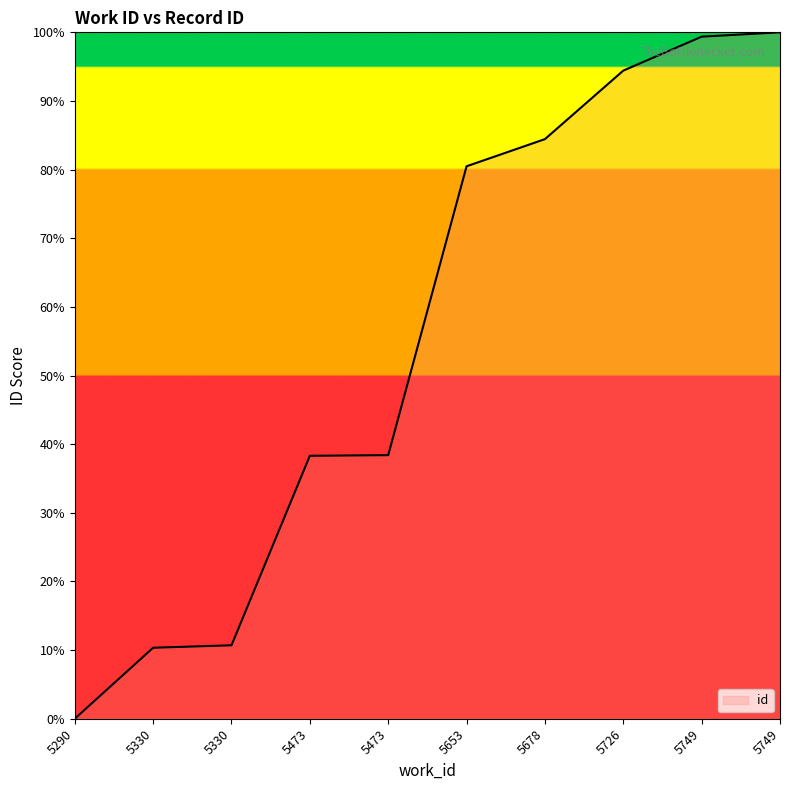

Reading left to right, transcribe all the data shown in this chart.

0.0	10.3	10.7	38.3	38.4	80.5	84.4	94.4	99.4	100.0